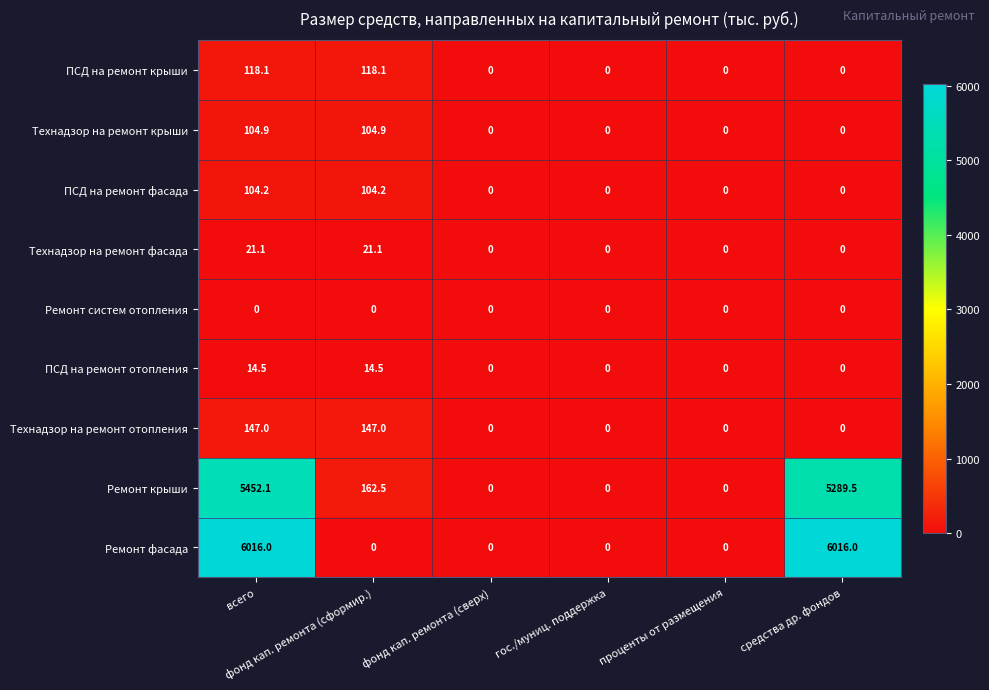

What is the difference between the maximum and second lowest values in the Ремонт крыши series?

5452.1